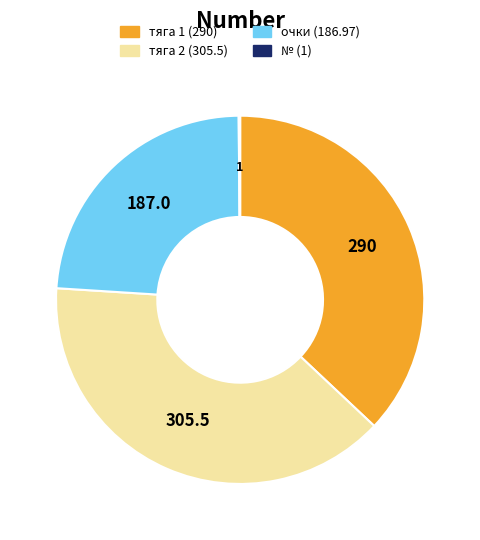

Is there a majority slice in this chart?

No